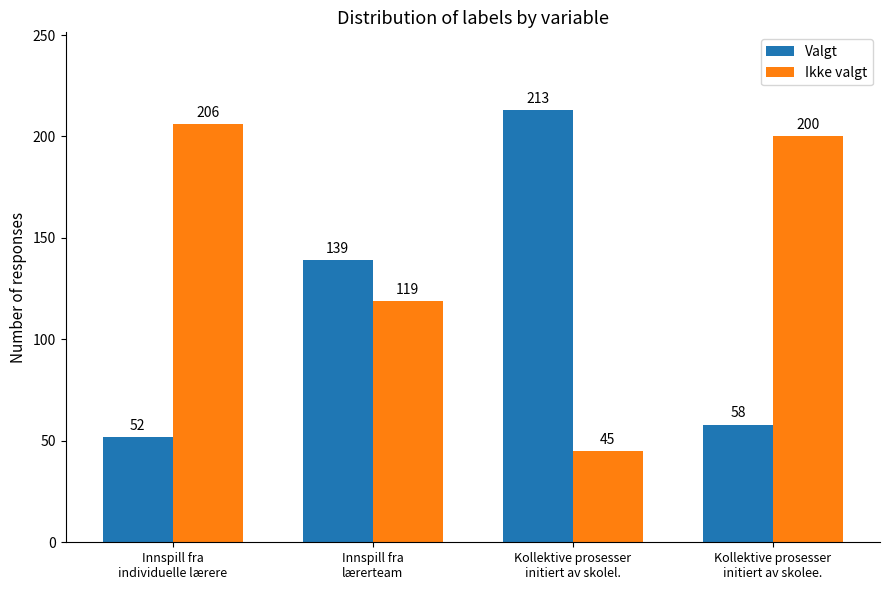

What is the average value of the Valgt series?

116